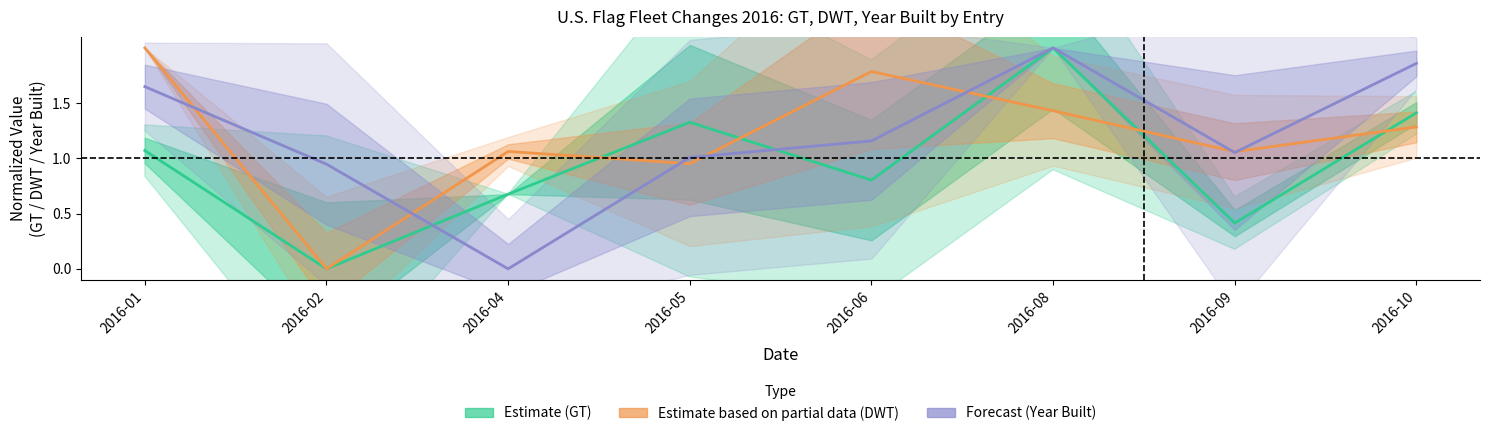

What is the maximum value for Forecast (Year Built)?

2.0